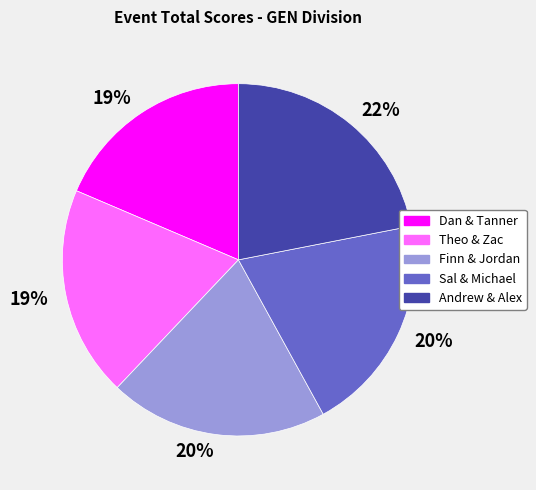

Is the sum of Theo & Zac and Finn & Jordan greater than half?

No